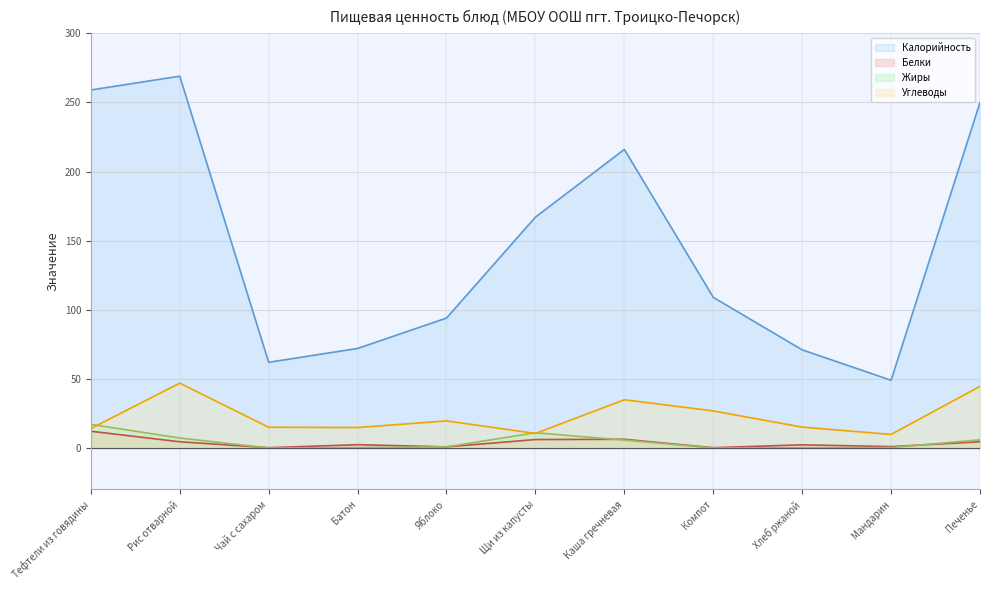

What is the value of the Жиры point at the 5th from the left?

0.8